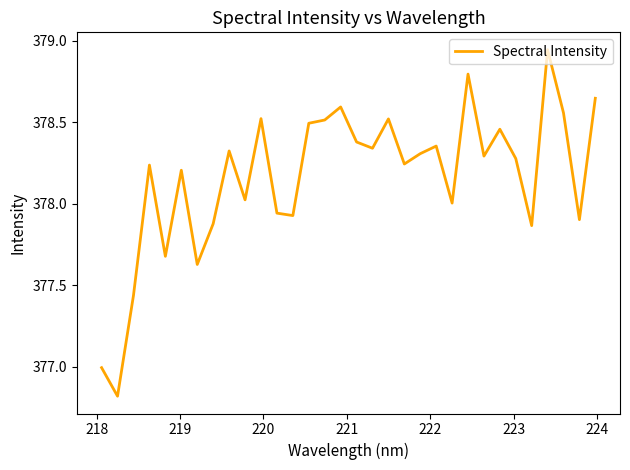

What is the minimum value shown in the chart?

376.8